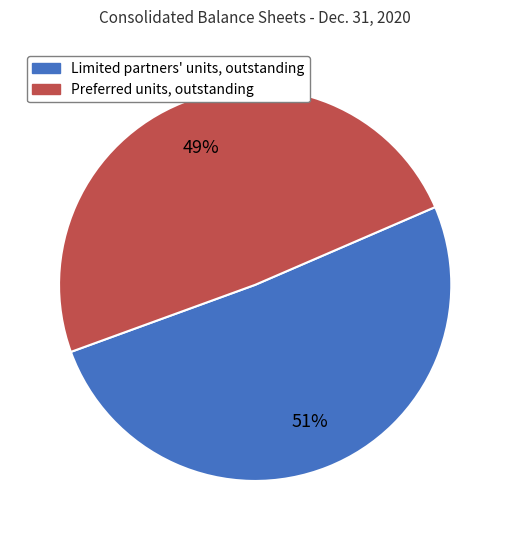

Count the number of slices in the pie.

2